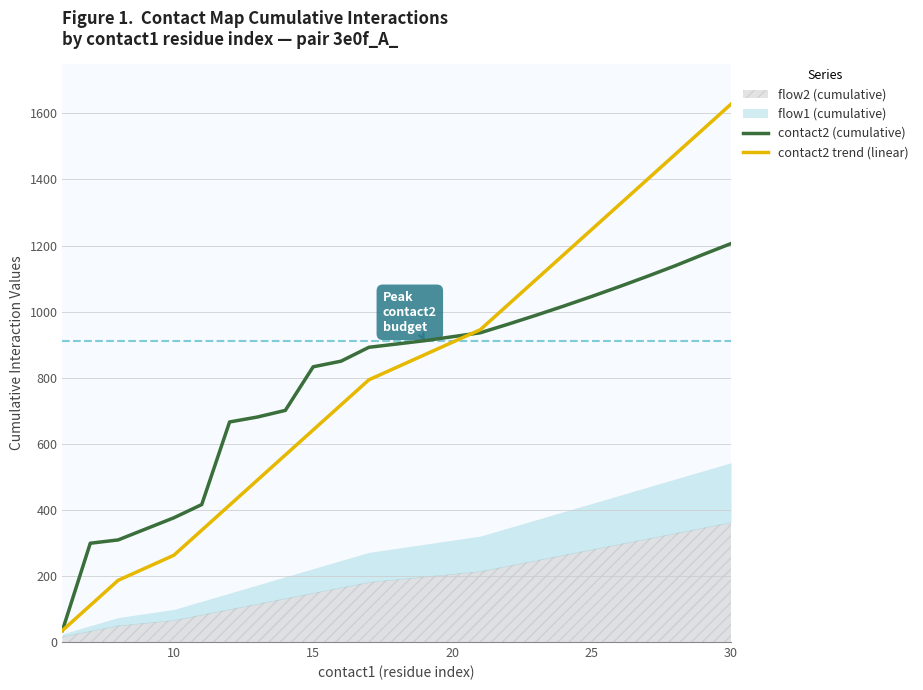

What is the maximum value for contact2 trend (linear)?

1628.1